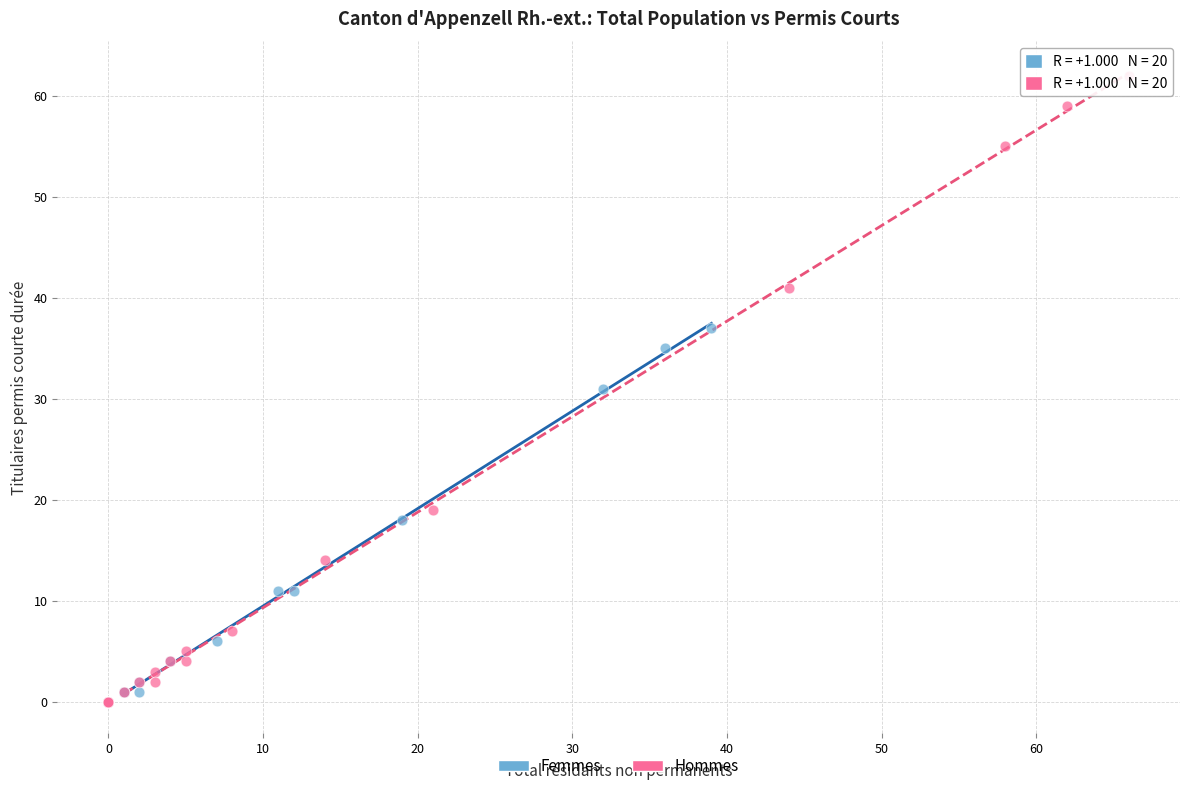

Which series contains the highest Y value?

Hommes